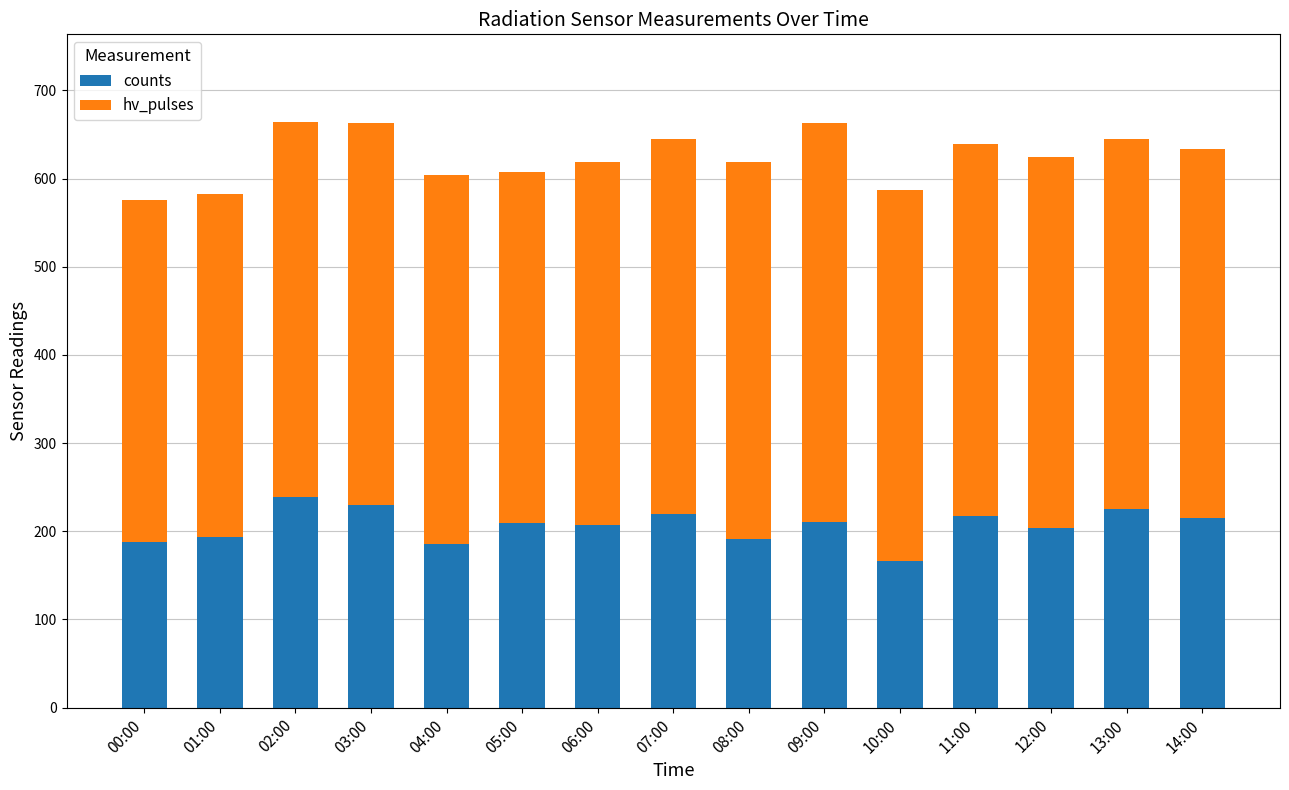

What is the sum of the counts values at 07:00 and 02:00?

459